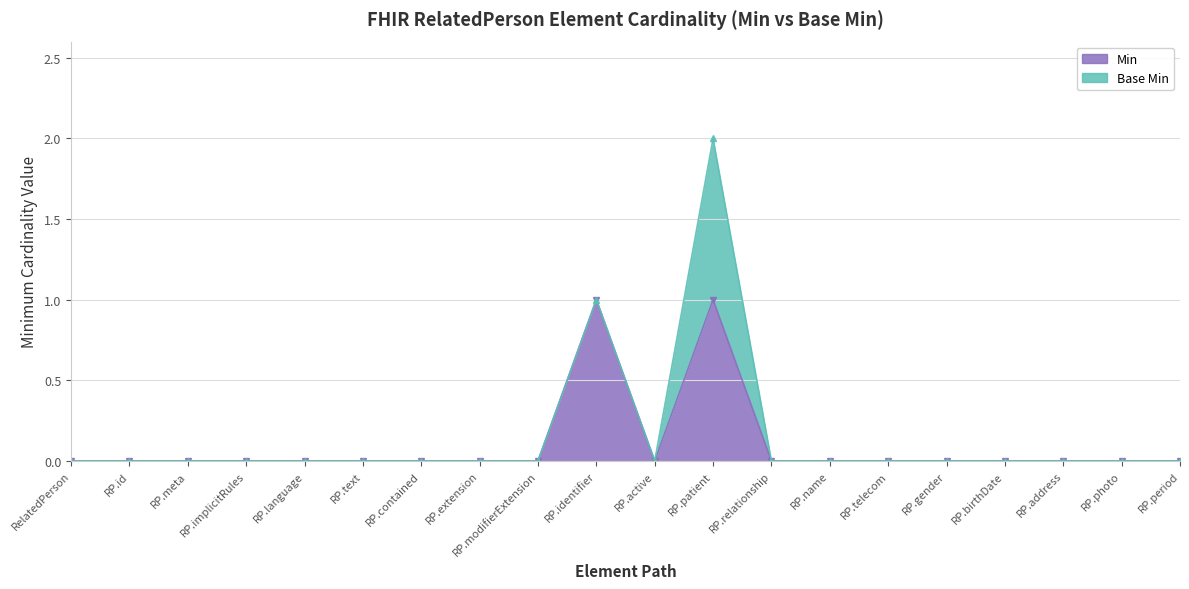

List the labels in order of value, smallest first.

RelatedPerson, RP.id, RP.meta, RP.implicitRules, RP.language, RP.text, RP.contained, RP.extension, RP.modifierExtension, RP.active, RP.relationship, RP.name, RP.telecom, RP.gender, RP.birthDate, RP.address, RP.photo, RP.period, RP.identifier, RP.patient